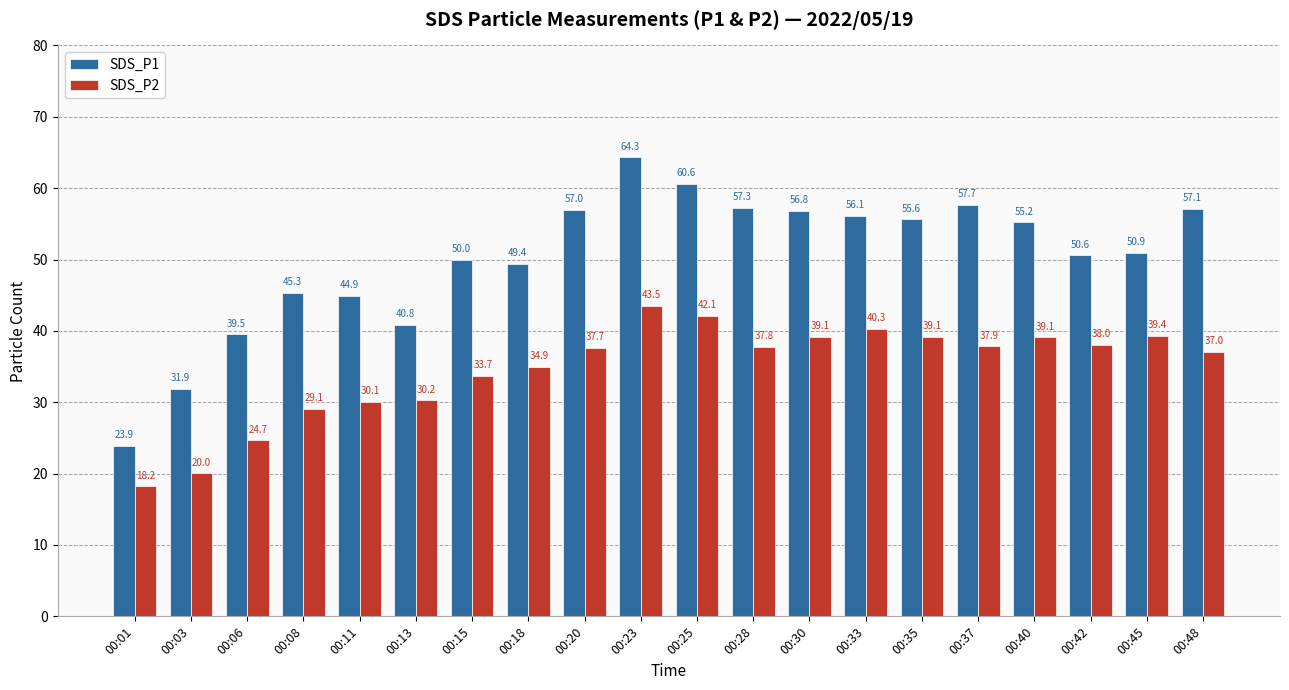

What are all the series names shown in the legend?

SDS_P1, SDS_P2